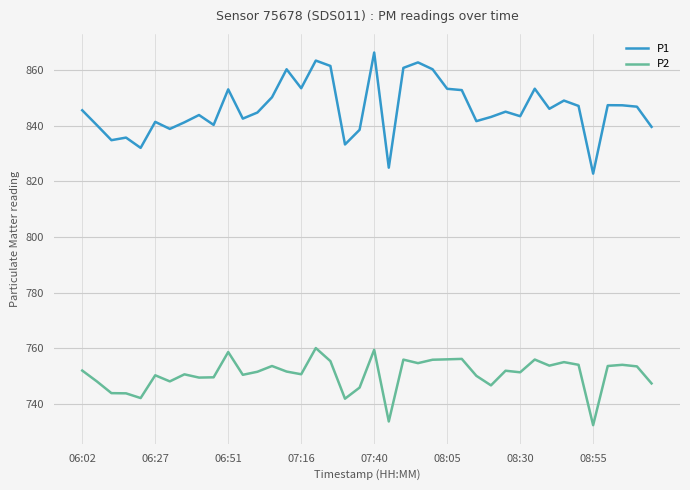

What is the difference between the maximum and minimum values in the P2 series?

27.8